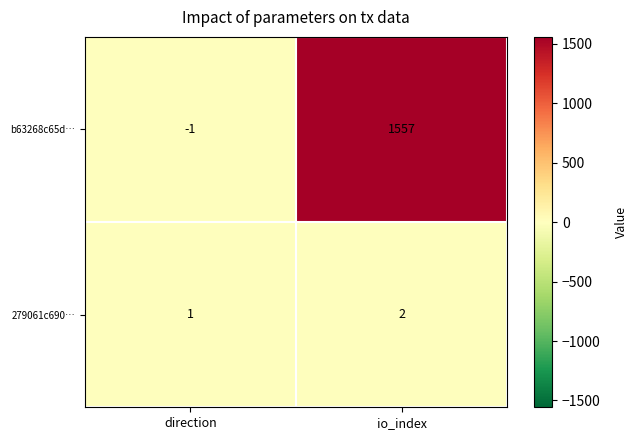

At which category is the sum across all series the highest?

io_index